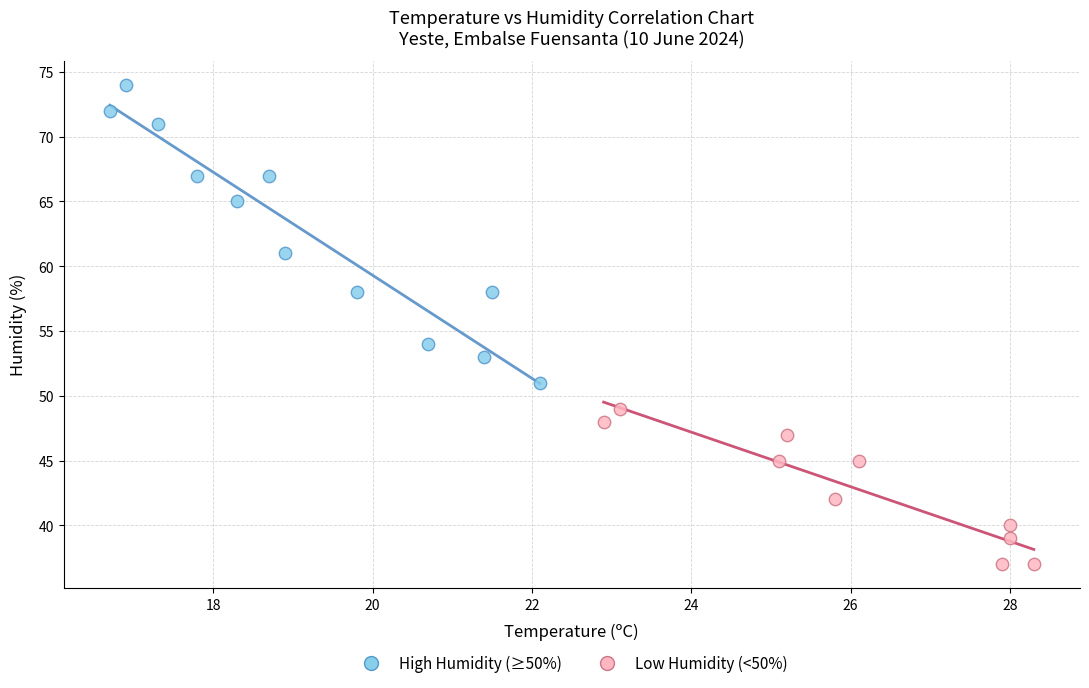

Which series contains the lowest Y value?

Low Humidity (<50%)